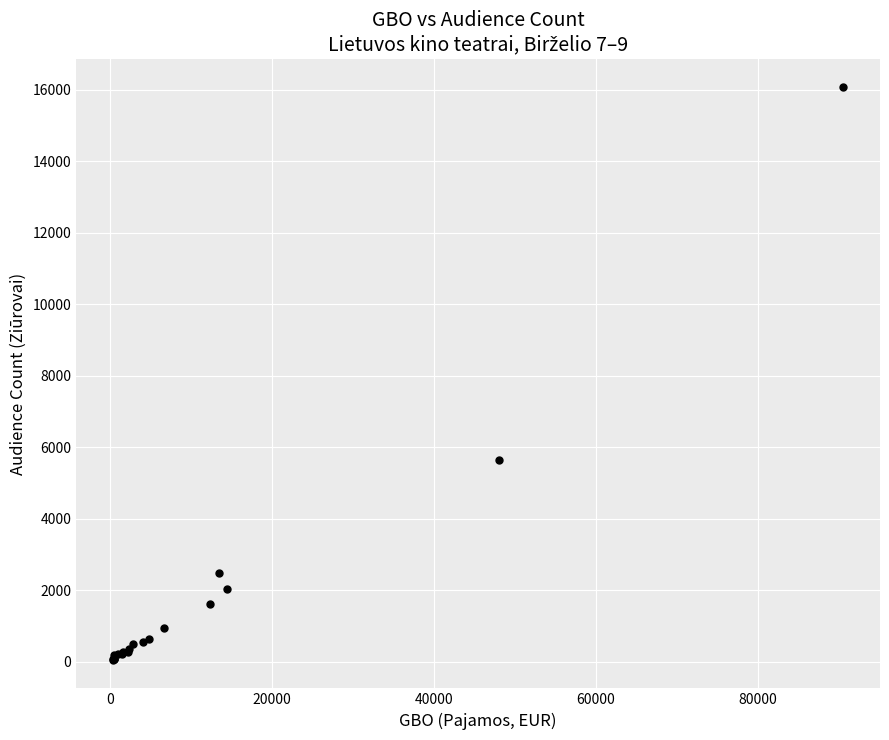

What Y value in the scatter plot is closest to 8061?

5648